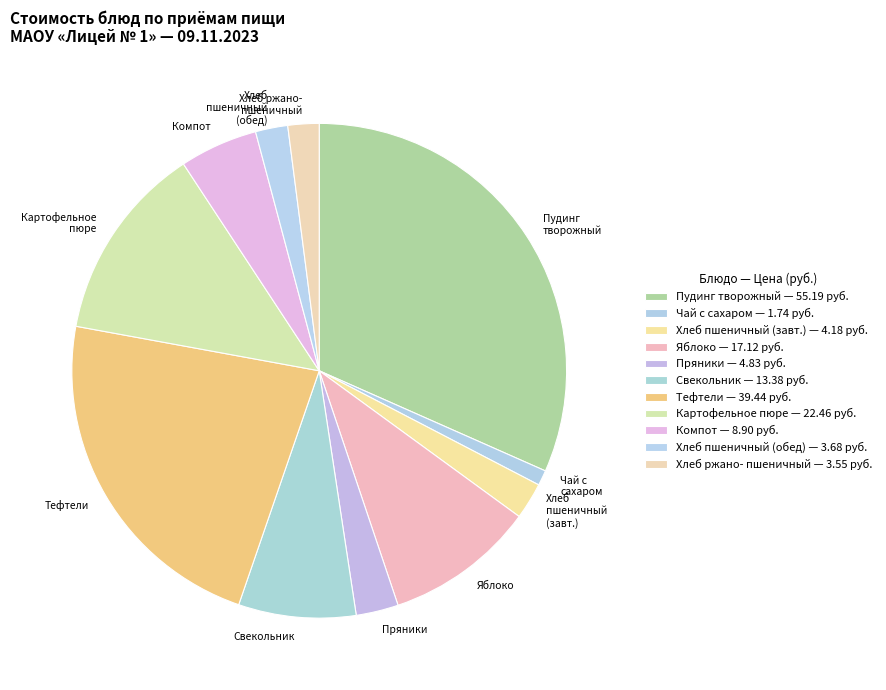

How many slices are in this pie chart?

11